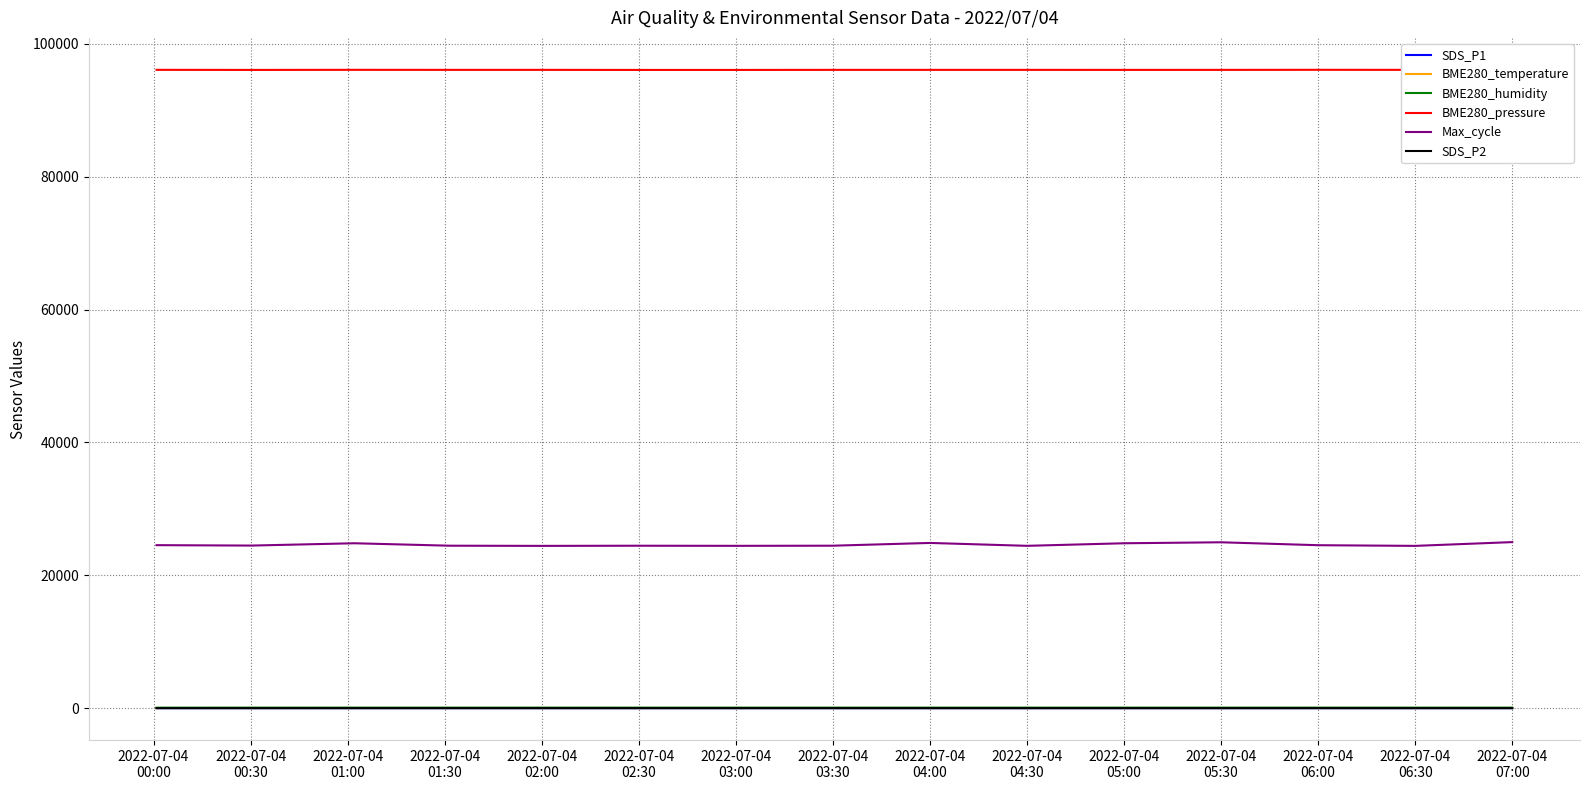

What are all the series names shown in the legend?

SDS_P1, BME280_temperature, BME280_humidity, BME280_pressure, Max_cycle, SDS_P2